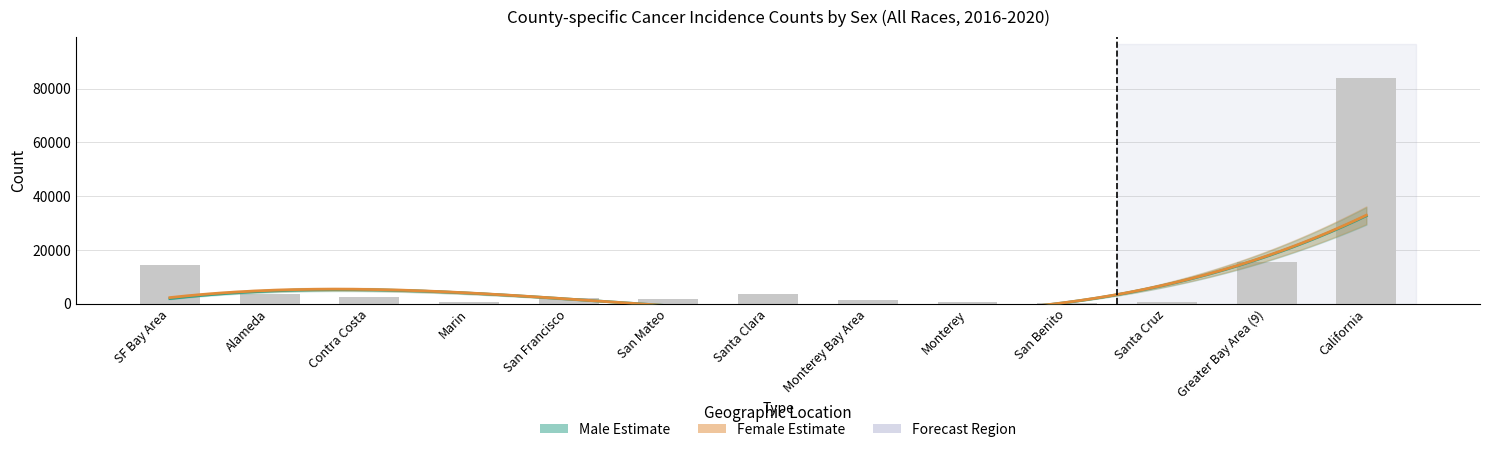

Between Greater Bay Area (9) and Monterey, which is larger?

Greater Bay Area (9)